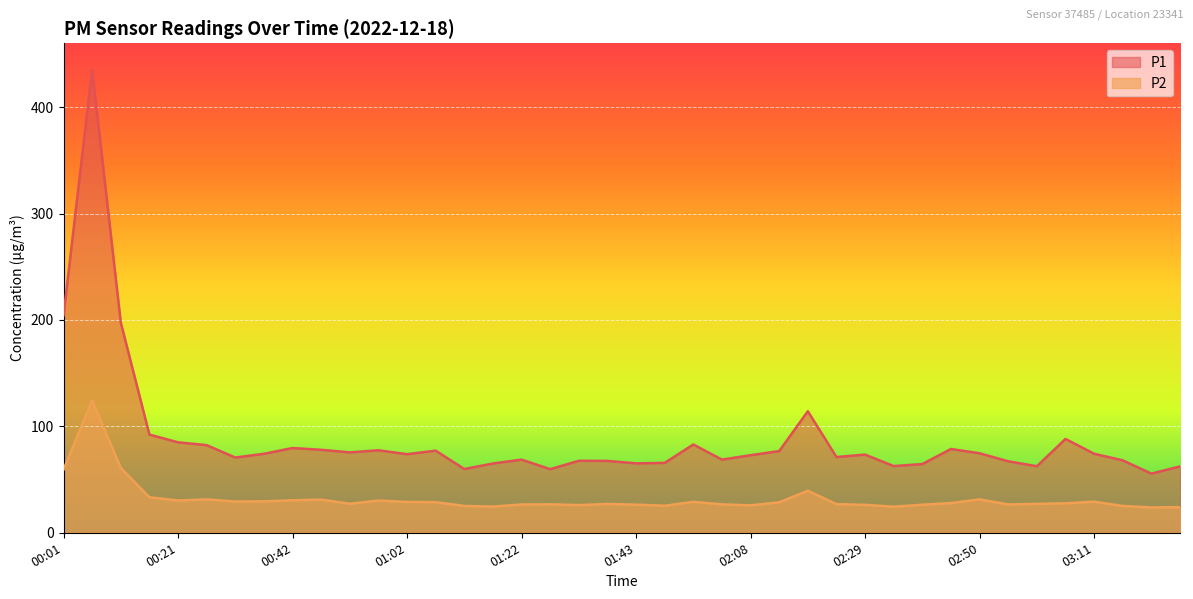

Is the value of P2 at 02:24 greater than the value of P1 at 01:43?

No